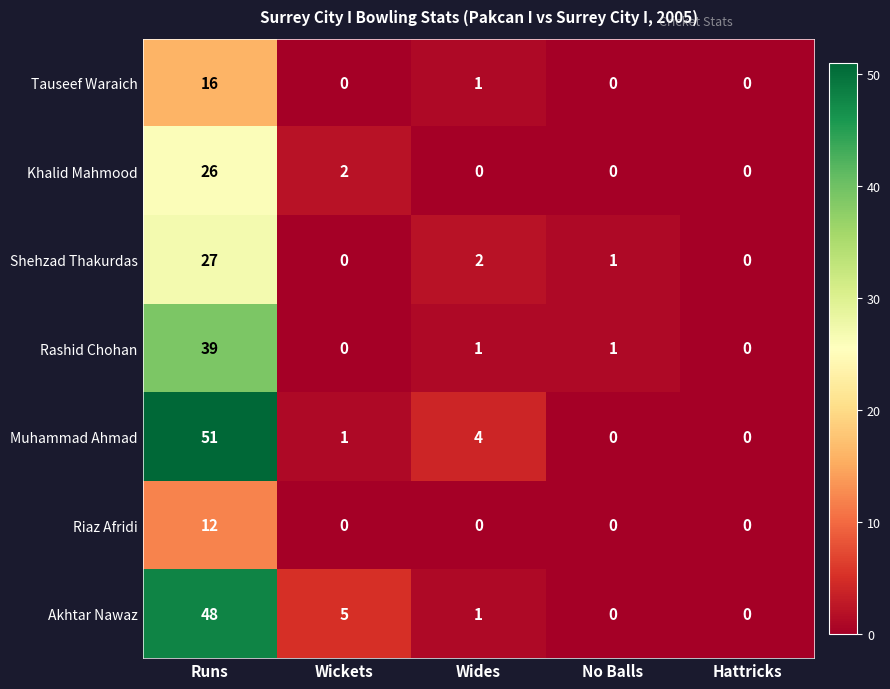

The value of Tauseef Waraich at No Balls is 0. True or false?

True